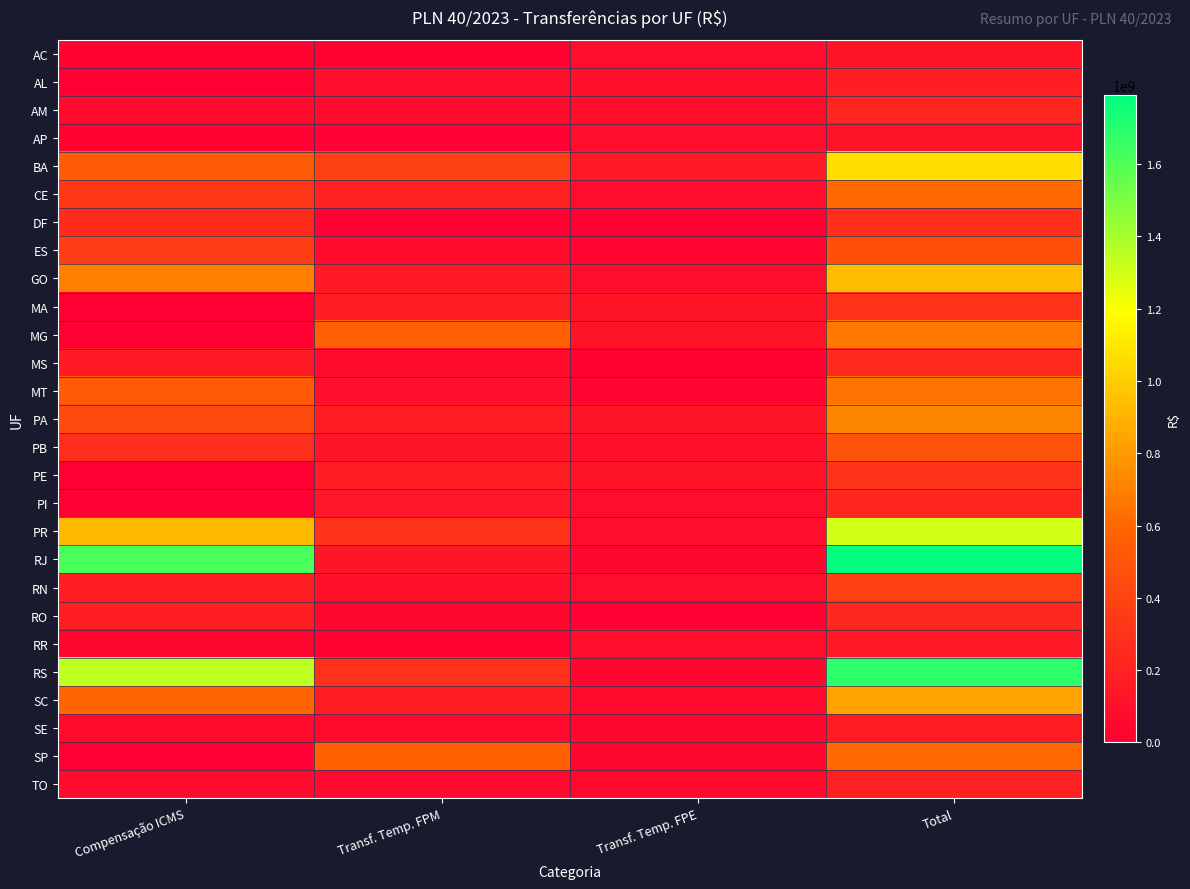

Reading left to right, what are all the values shown in this chart?

AC: Compensação ICMS=30000000.0	Transf. Temp. FPM=20951355.1	Transf. Temp. FPE=77893622.8	Total=128844977.9
AL: Compensação ICMS=0.0	Transf. Temp. FPM=93893347.4	Transf. Temp. FPE=94717124.0	Total=188610471.5
AM: Compensação ICMS=68800000.0	Transf. Temp. FPM=68427547.4	Transf. Temp. FPE=88124135.4	Total=225351682.8
AP: Compensação ICMS=27100000.0	Transf. Temp. FPM=13912622.4	Transf. Temp. FPE=77409745.7	Total=118422368.1
BA: Compensação ICMS=533350000.0	Transf. Temp. FPM=390987564.2	Transf. Temp. FPE=146763951.6	Total=1071101515.8
CE: Compensação ICMS=323150000.0	Transf. Temp. FPM=205247997.1	Transf. Temp. FPE=83072742.1	Total=611470739.2
DF: Compensação ICMS=259070000.0	Transf. Temp. FPM=5560003.5	Transf. Temp. FPE=13094421.0	Total=277724424.5
ES: Compensação ICMS=356650000.0	Transf. Temp. FPM=74845044.5	Transf. Temp. FPE=35975258.3	Total=467470302.9
GO: Compensação ICMS=696820000.0	Transf. Temp. FPM=160534317.9	Transf. Temp. FPE=82375544.1	Total=939729862.0
MA: Compensação ICMS=0.0	Transf. Temp. FPM=175878251.2	Transf. Temp. FPE=125363129.0	Total=301241380.2
MG: Compensação ICMS=0.0	Transf. Temp. FPM=555071727.7	Transf. Temp. FPE=115966726.2	Total=671038453.8
MS: Compensação ICMS=156800000.0	Transf. Temp. FPM=67502403.4	Transf. Temp. FPE=29211558.0	Total=253513961.4
MT: Compensação ICMS=530700000.0	Transf. Temp. FPM=91240030.1	Transf. Temp. FPE=33044125.3	Total=654984155.4
PA: Compensação ICMS=436650000.0	Transf. Temp. FPM=165346272.4	Transf. Temp. FPE=123098604.2	Total=725094876.6
PB: Compensação ICMS=268870000.0	Transf. Temp. FPM=127654571.3	Transf. Temp. FPE=93243089.9	Total=489767661.3
PE: Compensação ICMS=0.0	Transf. Temp. FPM=178355678.3	Transf. Temp. FPE=122753052.1	Total=301108730.4
PI: Compensação ICMS=0.0	Transf. Temp. FPM=143315139.9	Transf. Temp. FPE=88825168.6	Total=232140308.5
PR: Compensação ICMS=917350000.0	Transf. Temp. FPM=302266325.3	Transf. Temp. FPE=78304951.5	Total=1297921276.8
RJ: Compensação ICMS=1615400000.0	Transf. Temp. FPM=128724643.9	Transf. Temp. FPE=45638803.4	Total=1789763447.3
RN: Compensação ICMS=185070000.0	Transf. Temp. FPM=106057931.0	Transf. Temp. FPE=87620916.6	Total=378748847.6
RO: Compensação ICMS=181870000.0	Transf. Temp. FPM=46780437.6	Transf. Temp. FPE=12353498.1	Total=241003935.7
RR: Compensação ICMS=43850000.0	Transf. Temp. FPM=17226822.4	Transf. Temp. FPE=93623268.9	Total=154700091.3
RS: Compensação ICMS=1348950000.0	Transf. Temp. FPM=291010368.3	Transf. Temp. FPE=43068552.8	Total=1683028921.1
SC: Compensação ICMS=597500000.0	Transf. Temp. FPM=178274055.6	Transf. Temp. FPE=59918763.6	Total=835692819.1
SE: Compensação ICMS=65150000.0	Transf. Temp. FPM=60085694.8	Transf. Temp. FPE=50096626.4	Total=175332321.2
SP: Compensação ICMS=0.0	Transf. Temp. FPM=570020325.1	Transf. Temp. FPE=41570279.3	Total=611590604.4
TO: Compensação ICMS=72400000.0	Transf. Temp. FPM=57330354.3	Transf. Temp. FPE=60583859.0	Total=190314213.3